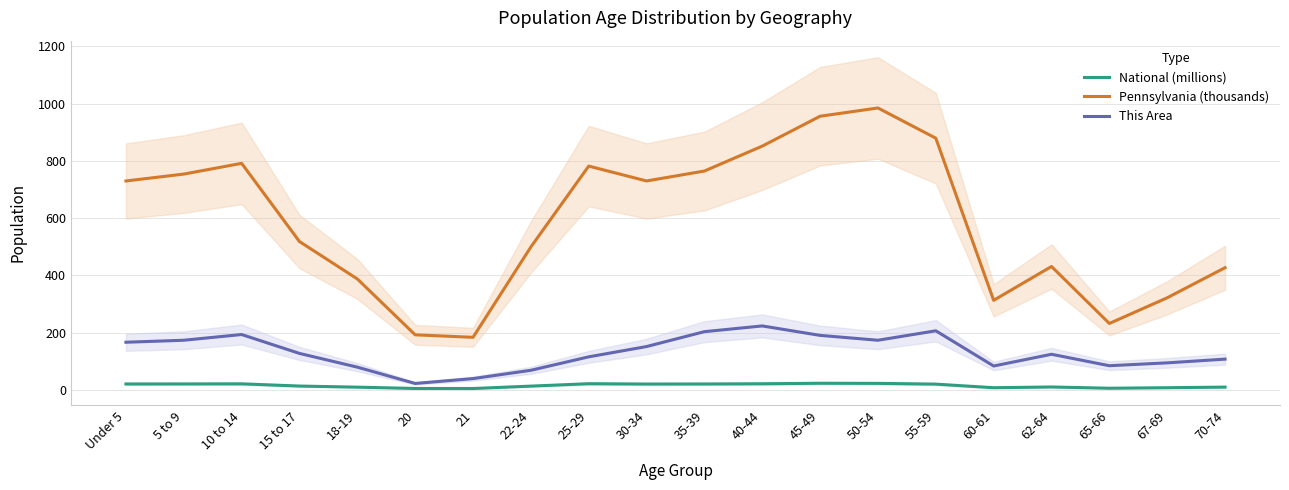

True or false: National (millions) and This Area cross at least once.

False